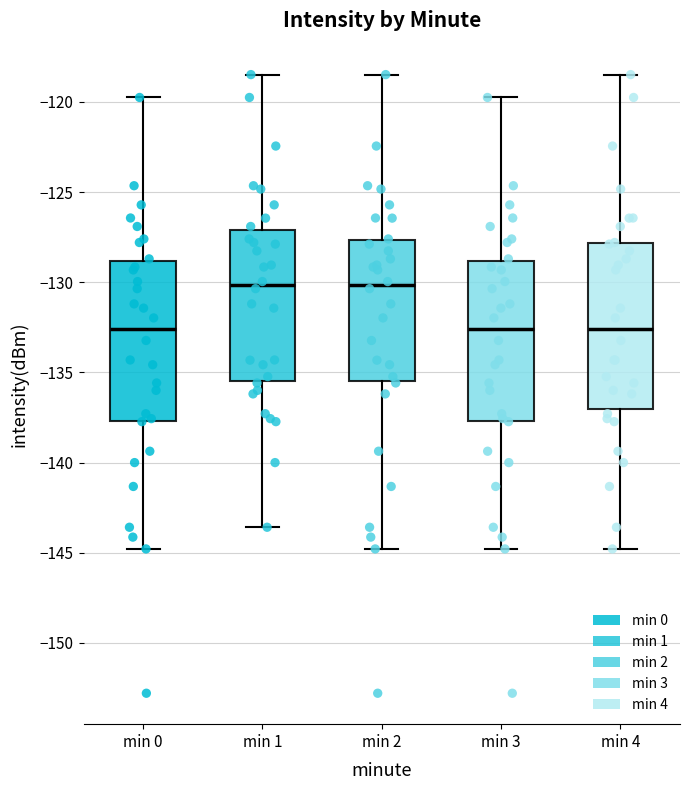

Where is the upper edge of the box for min 2 on the y-axis? The values are not printed on the chart, so give them approximately, as read against the axis.

-127.5